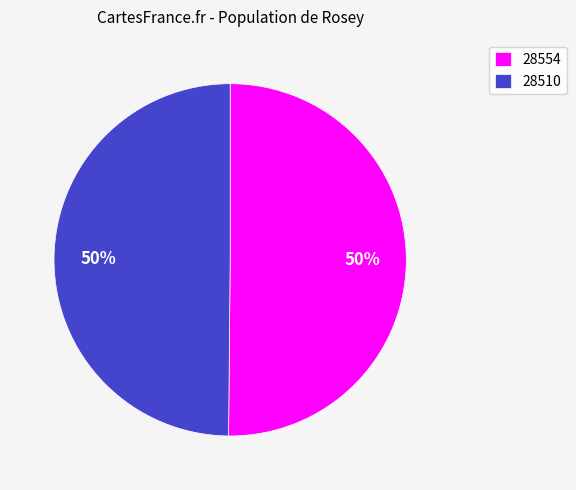

Combined, do 28510 and 28554 account for over 50%?

Yes